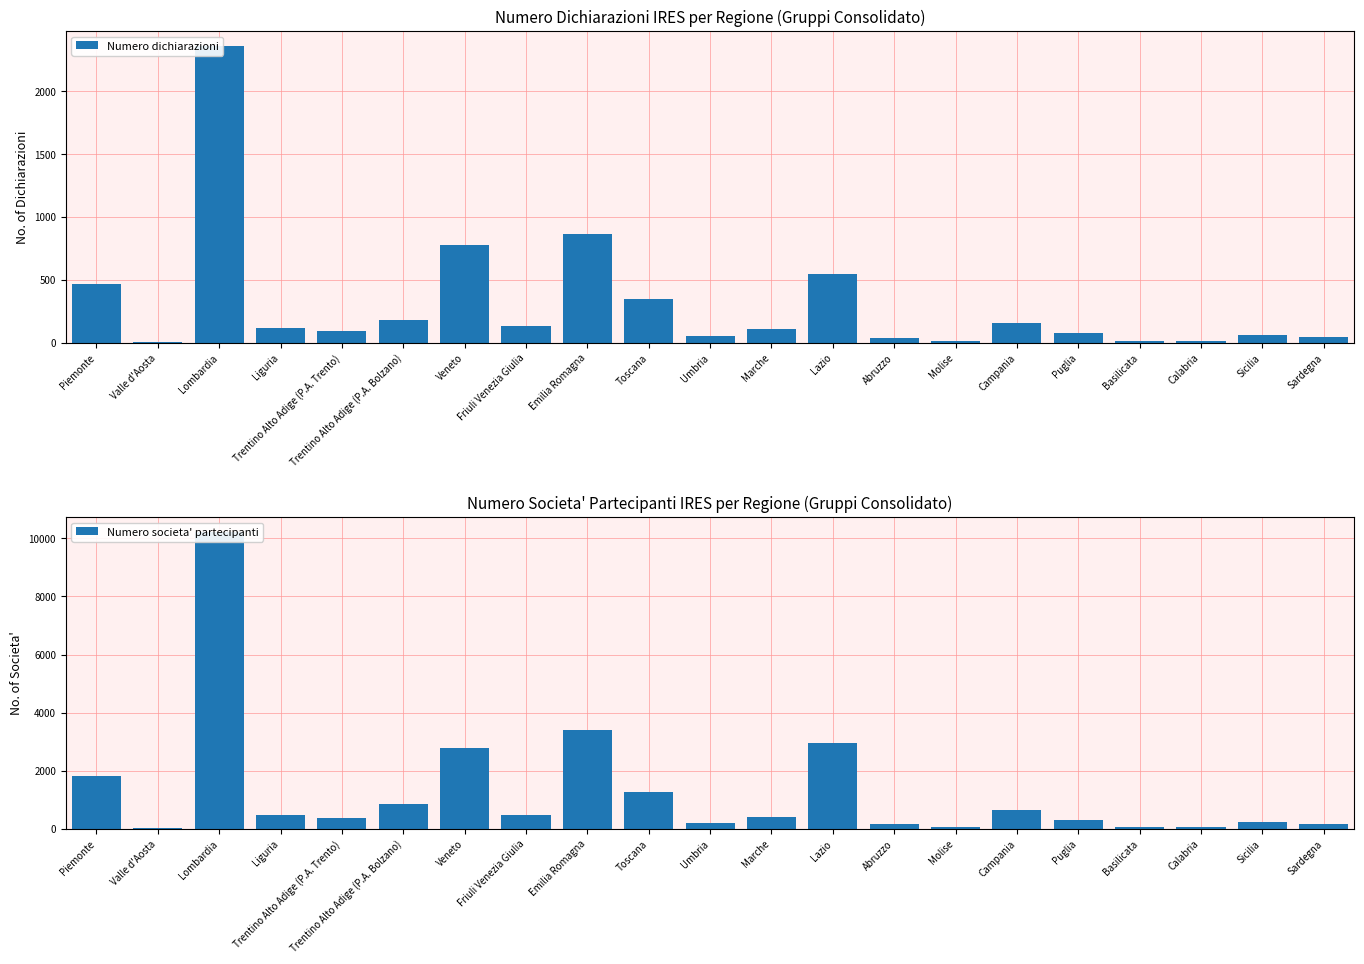

How many groups of bars are there?

21